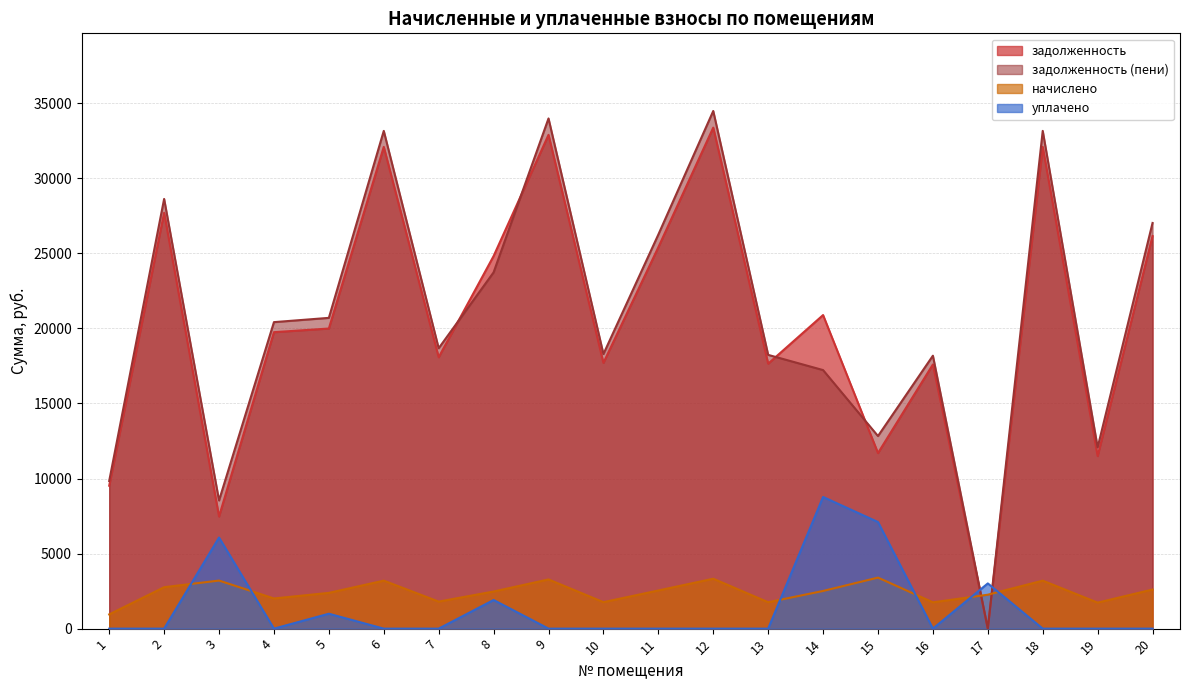

How many lines are shown in the chart?

4